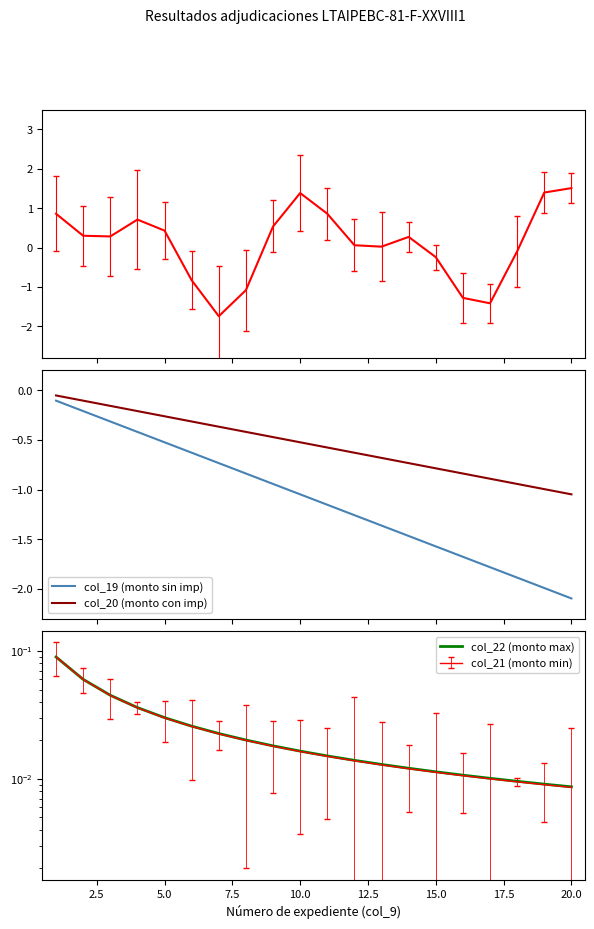

Reading left to right, transcribe all the data shown in this chart.

col_19 (monto sin imp): -0.1	-0.2	-0.3	-0.4	-0.5	-0.6	-0.7	-0.8	-0.9	-1.0	-1.2	-1.3	-1.4	-1.5	-1.6	-1.7	-1.8	-1.9	-2.0	-2.1
col_20 (monto con imp): -0.1	-0.1	-0.2	-0.2	-0.3	-0.3	-0.4	-0.4	-0.5	-0.5	-0.6	-0.6	-0.7	-0.7	-0.8	-0.8	-0.9	-0.9	-1.0	-1.0
col_22 (monto max): 0.1	0.1	0.0	0.0	0.0	0.0	0.0	0.0	0.0	0.0	0.0	0.0	0.0	0.0	0.0	0.0	0.0	0.0	0.0	0.0